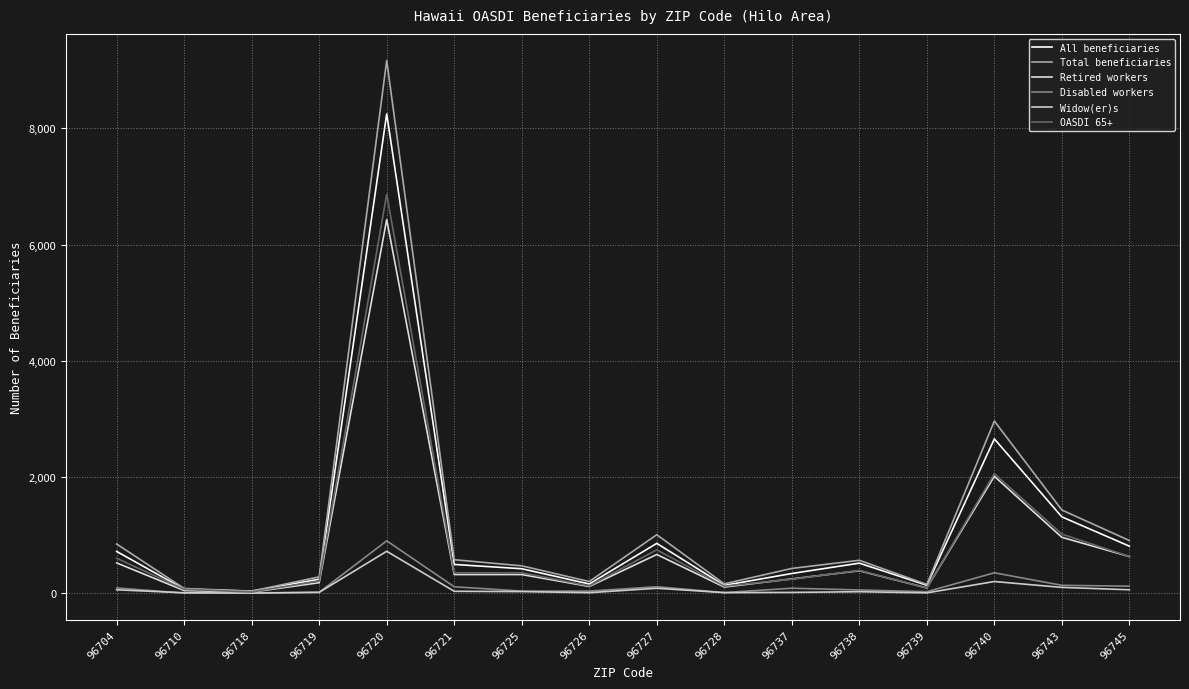

Reading left to right, transcribe all the data shown in this chart.

All beneficiaries: 722	74	39	245	8248	499	425	163	861	139	343	521	141	2658	1317	813
Total beneficiaries: 850	85	40	285	9165	580	475	205	1010	165	430	570	155	2965	1435	910
Retired workers: 525	50	22	185	6430	325	325	120	670	110	250	390	95	2015	965	635
Disabled workers: 95	5	10	20	905	115	40	40	115	15	90	60	30	355	140	125
Widow(er)s: 62	12	5	19	725	37	32	13	89	14	18	30	10	205	104	63
OASDI 65+: 605	70	25	215	6865	355	355	130	750	125	245	395	95	2060	1020	635